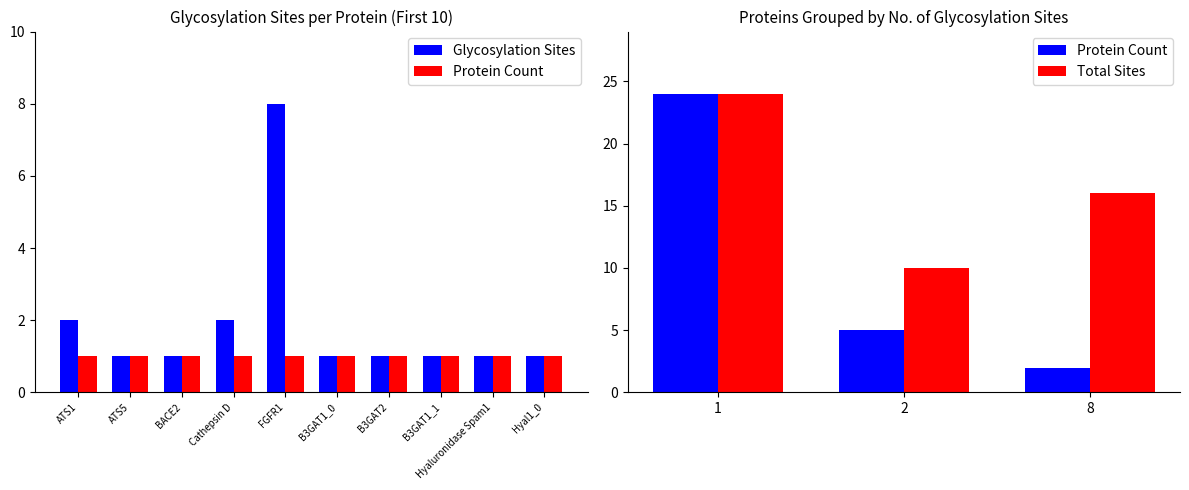

The value at BACE2 is 1. True or false?

True